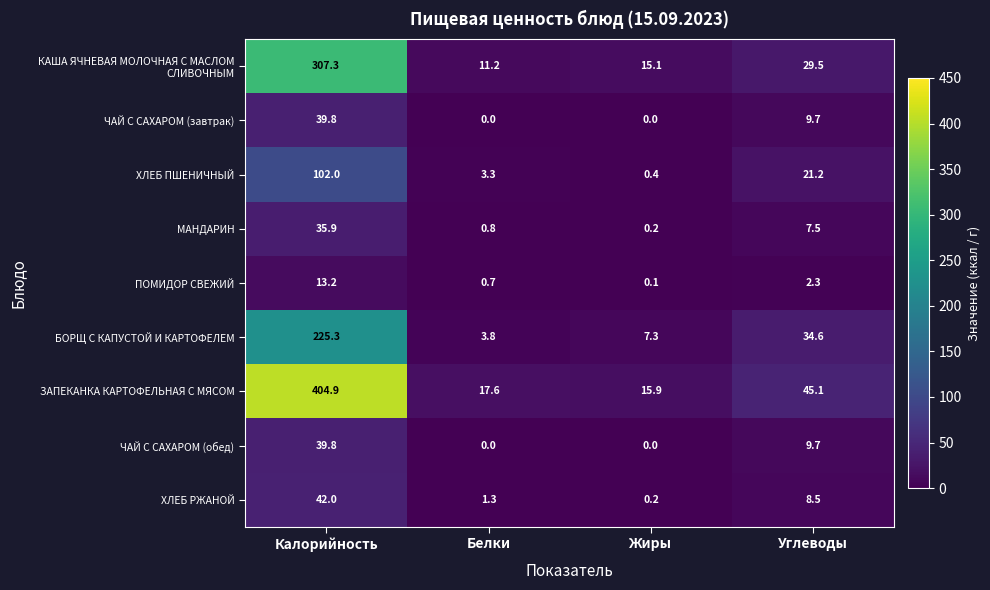

Which category has the highest value across all series?

Калорийность